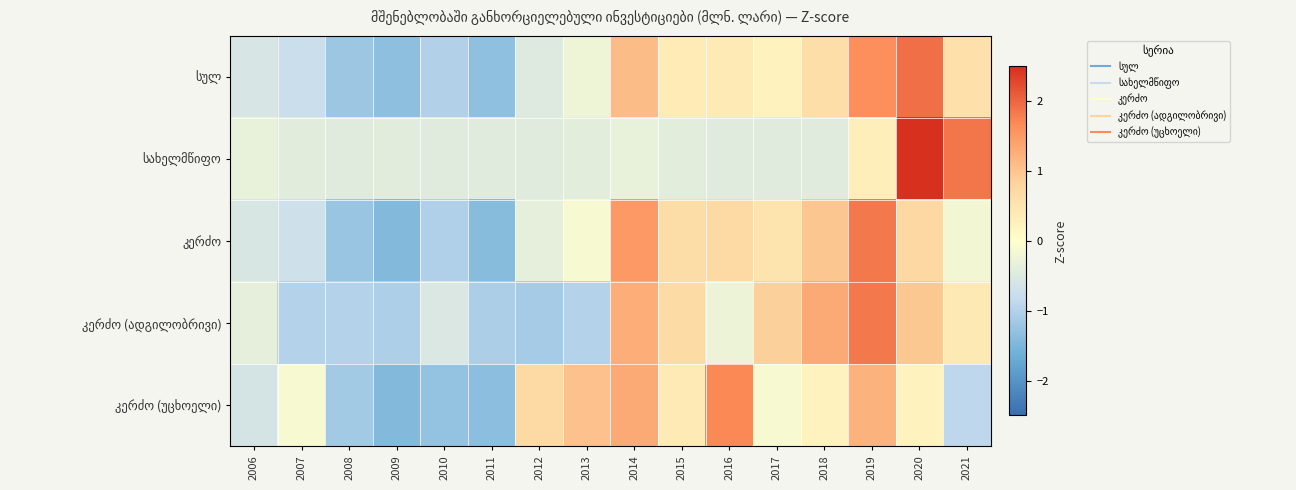

List the series in order of their peak value, lowest first.

კერძო (უცხოელი), კერძო (ადგილობრივი), კერძო, სულ, სახელმწიფო